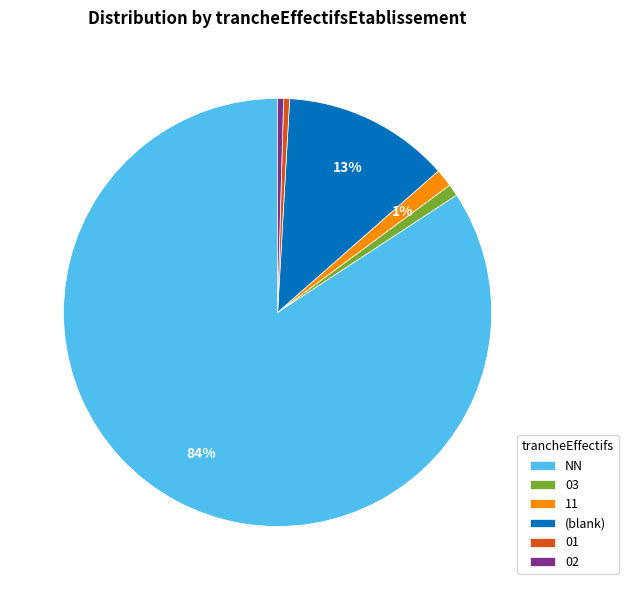

What is the ratio of the value at 02 to the value at 01?

1.0